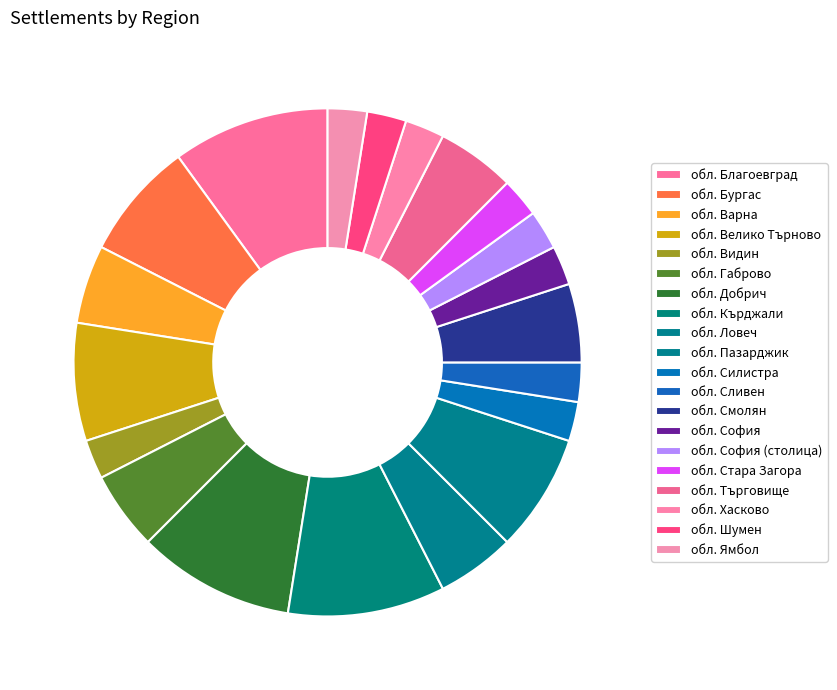

How many segments does this pie chart have?

20